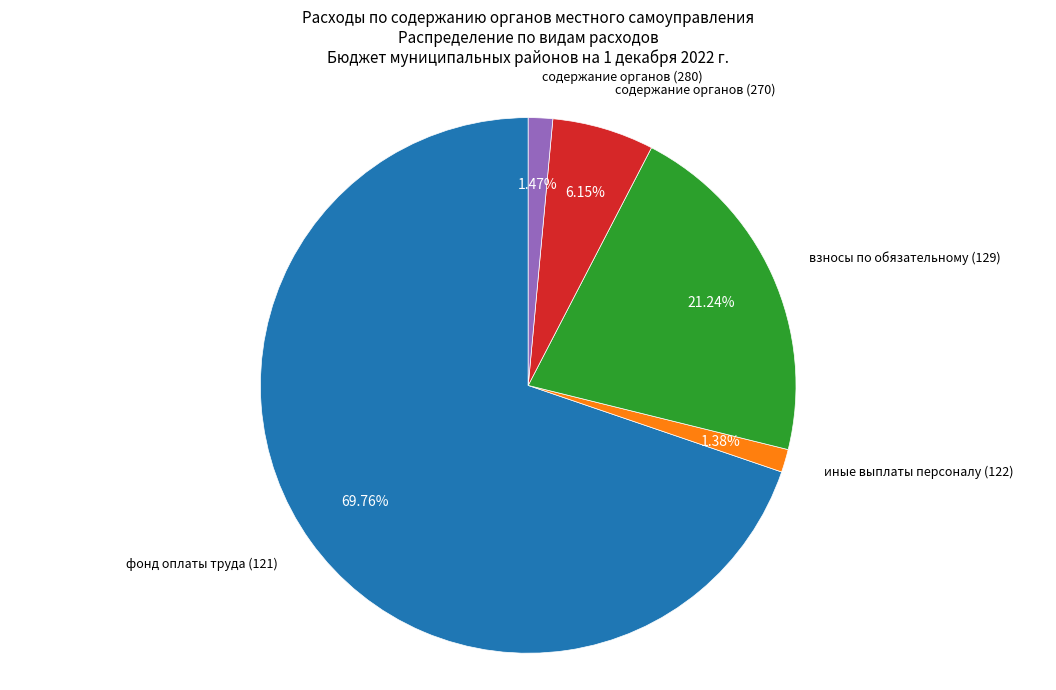

Does any single category account for the majority?

Yes